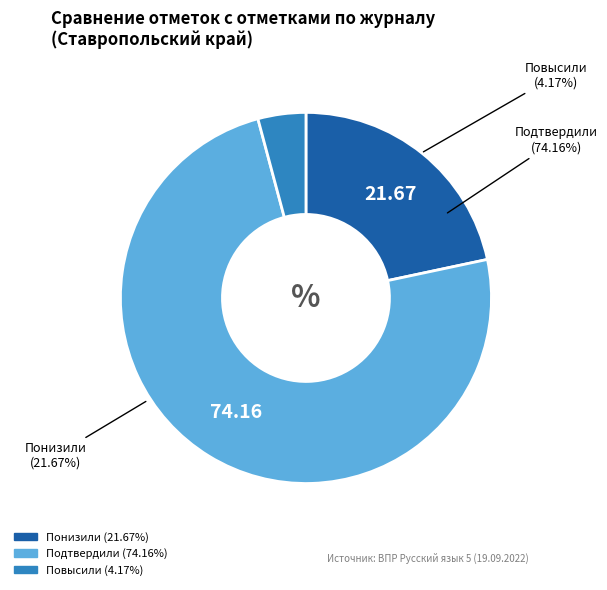

Is it true that Повысили is 4% of the pie?

True